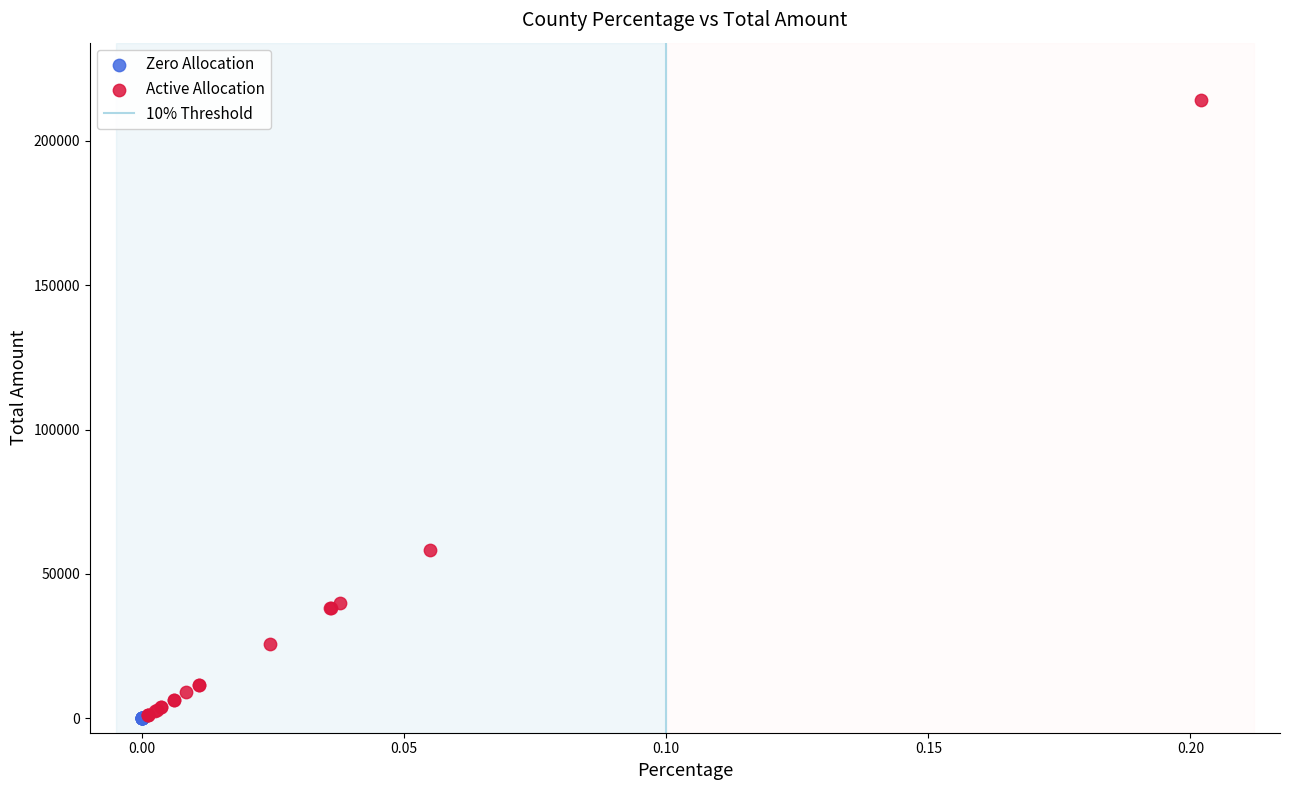

Which series contains the highest Y value?

Active Allocation